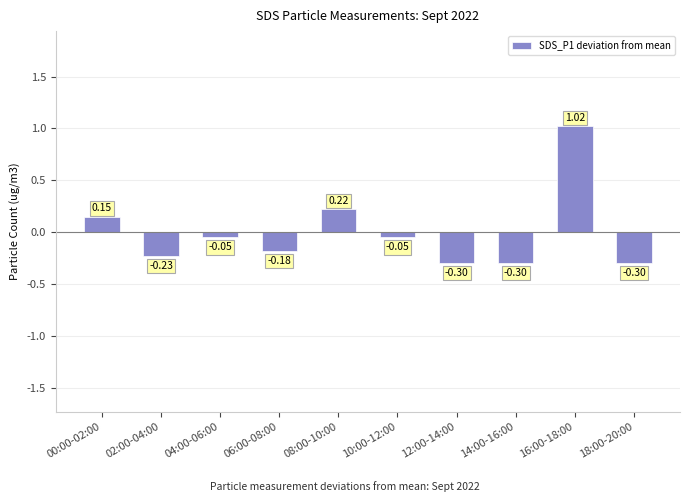

What is the difference between the values at 08:00-10:00 and 10:00-12:00?

0.3